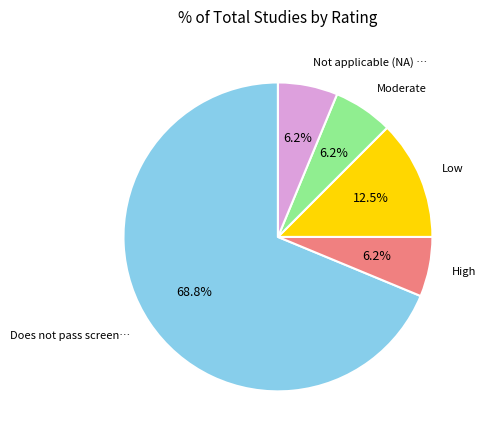

Does any single category account for the majority?

Yes